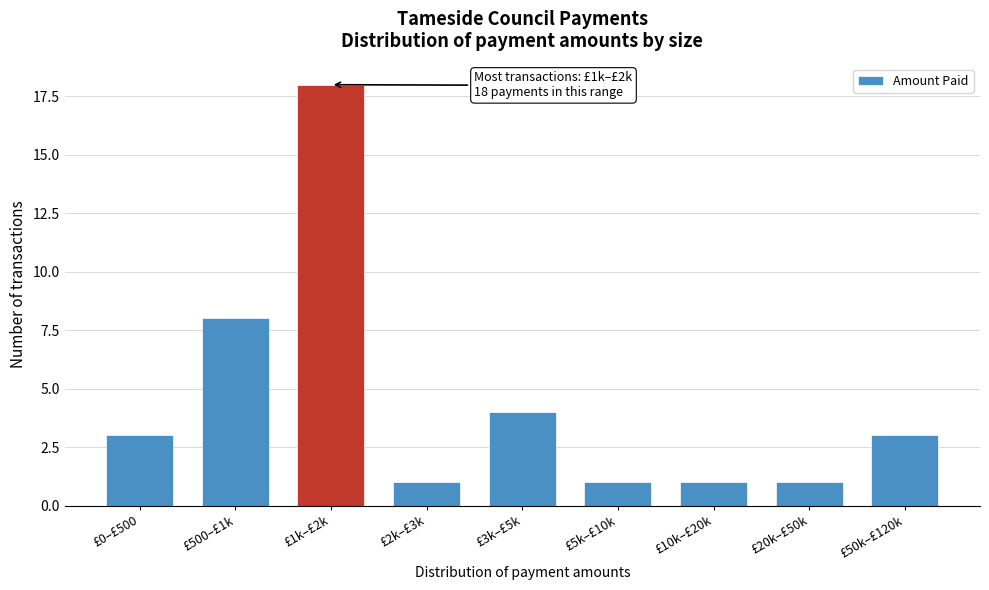

Reading right to left, extract all data points from this chart.

3	1	1	1	4	1	18	8	3